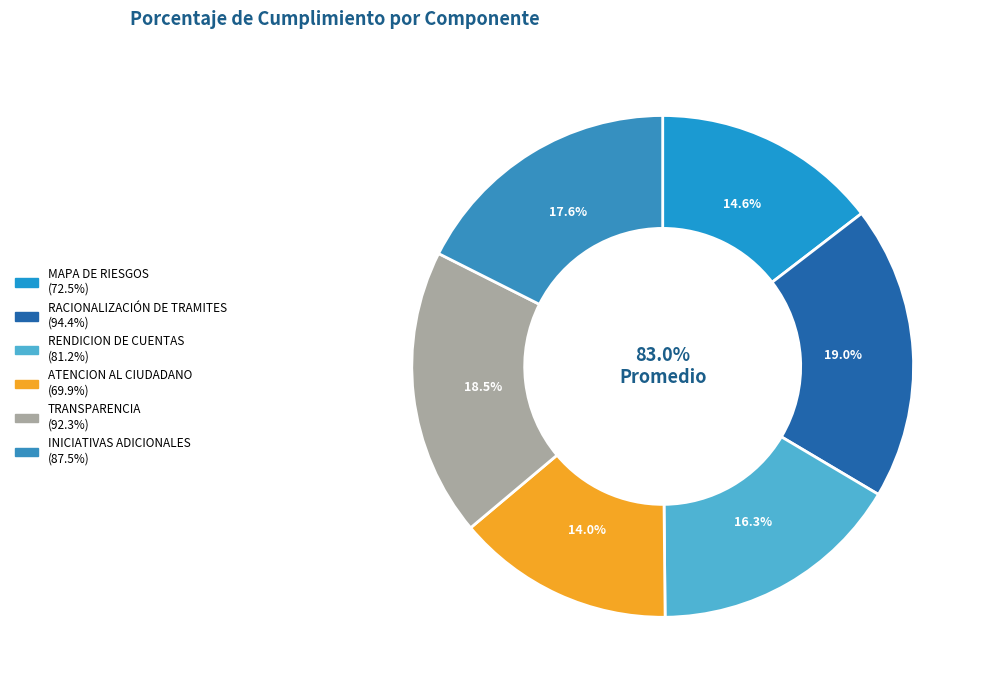

Is INICIATIVAS ADICIONALES the majority of the pie?

No